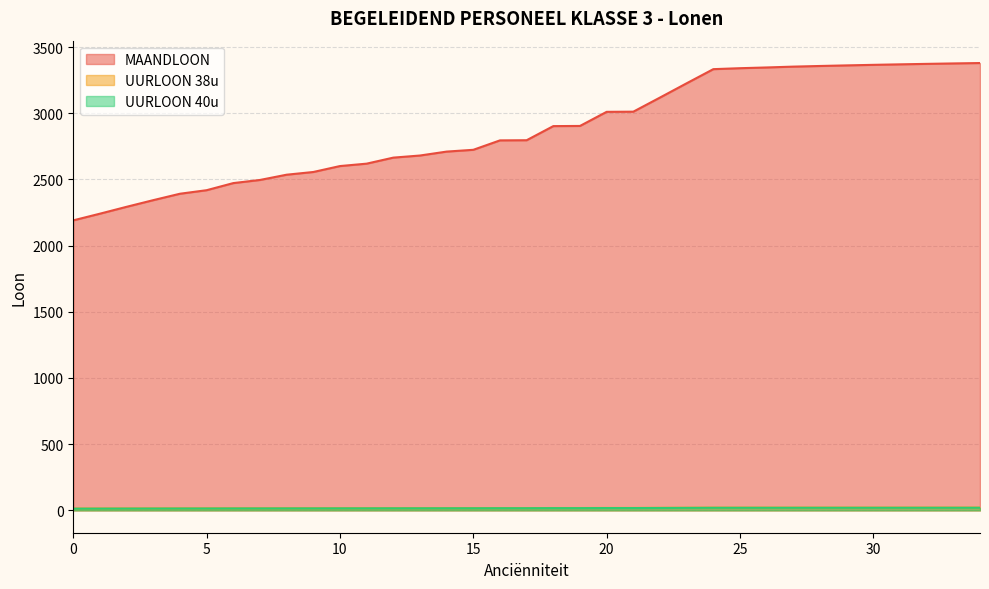

What is the average value of the MAANDLOON series?

2875.9